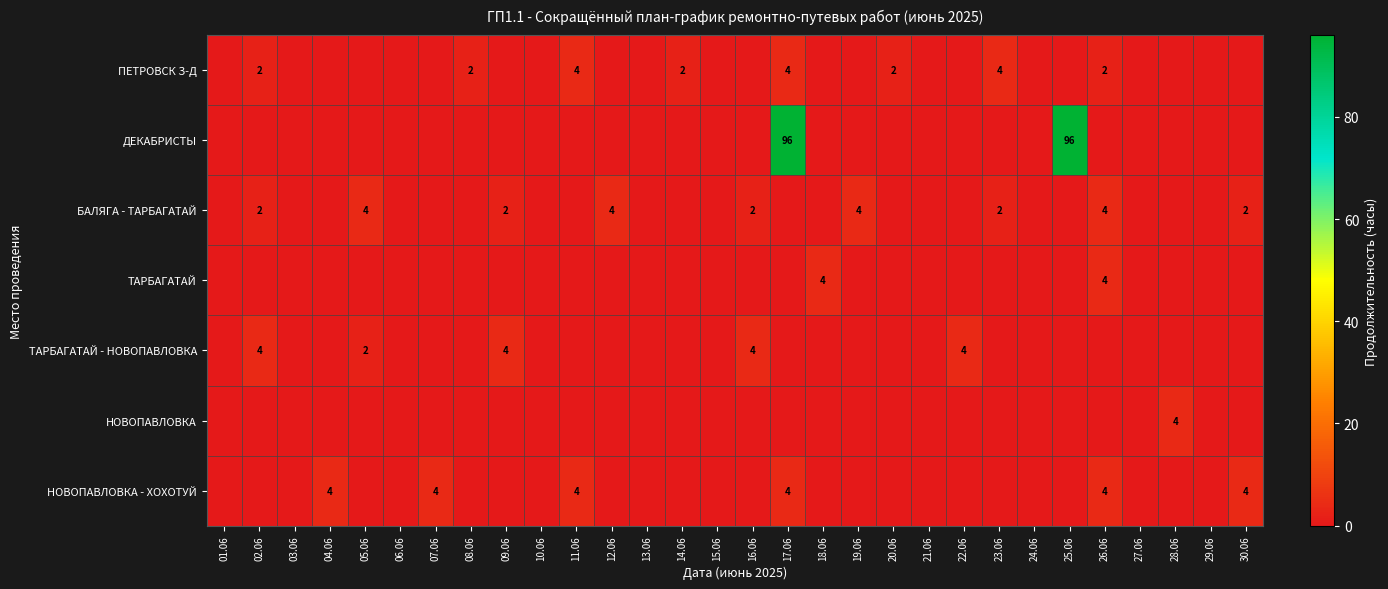

Is the value of ТАРБАГАТАЙ at 18.06 greater than the value of ДЕКАБРИСТЫ at 01.06?

Yes